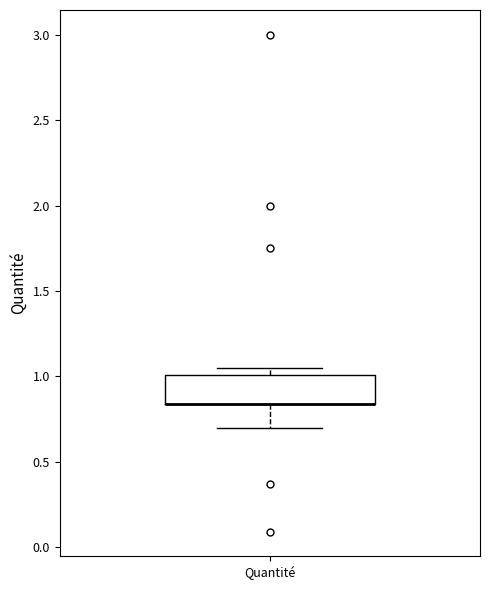

Transcribe this box plot: give where the median line is, the range the box spans, and where the two whiskers end, as read against the y-axis. The values are not printed on the chart, so give them approximately, as read against the axis.

median 0.85 (drawn on the box's lower edge), box 0.85 to 1.00, whiskers 0.70 to 1.05